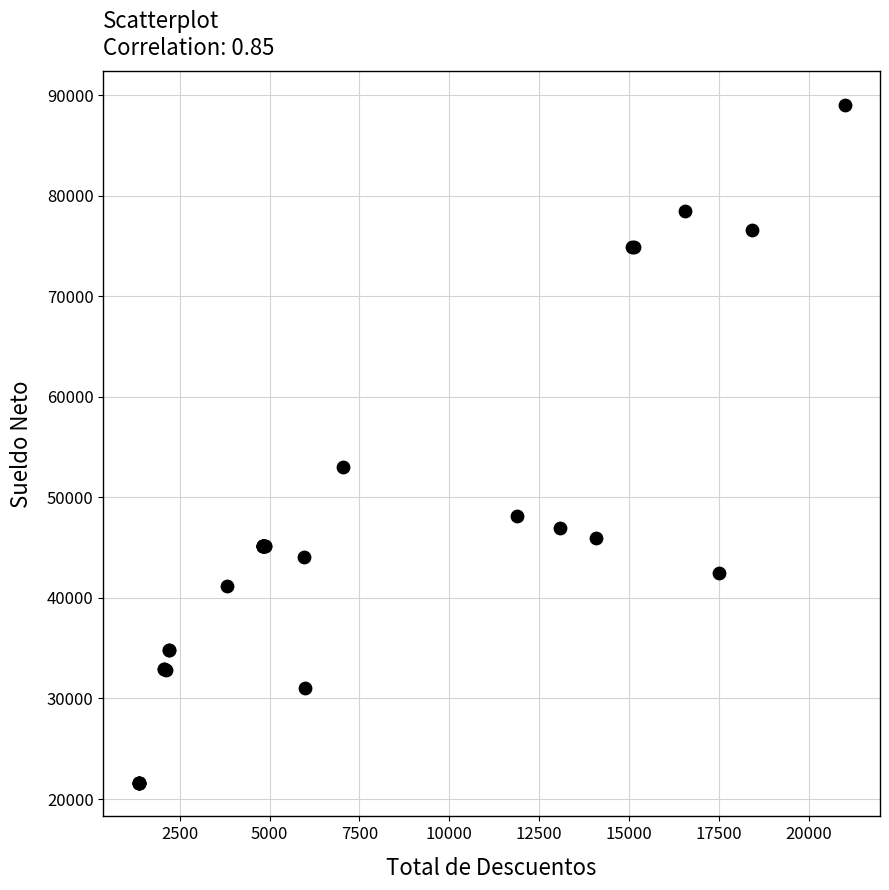

What Y value in the scatter plot is closest to 55320?

52967.3